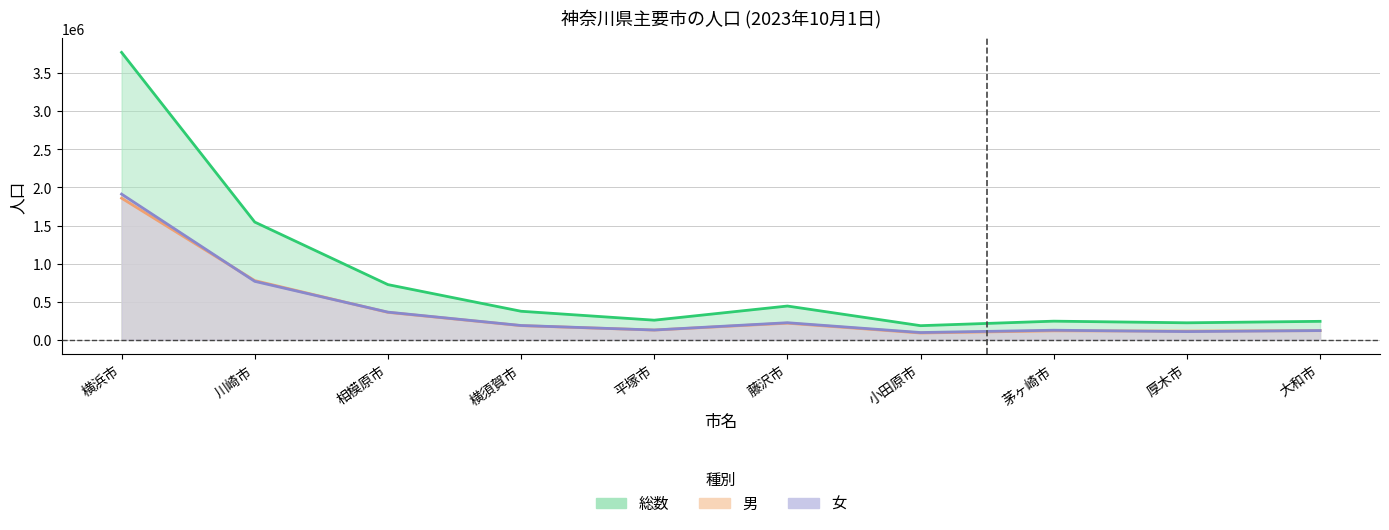

At how many categories does at least one series exceed 3524386?

1